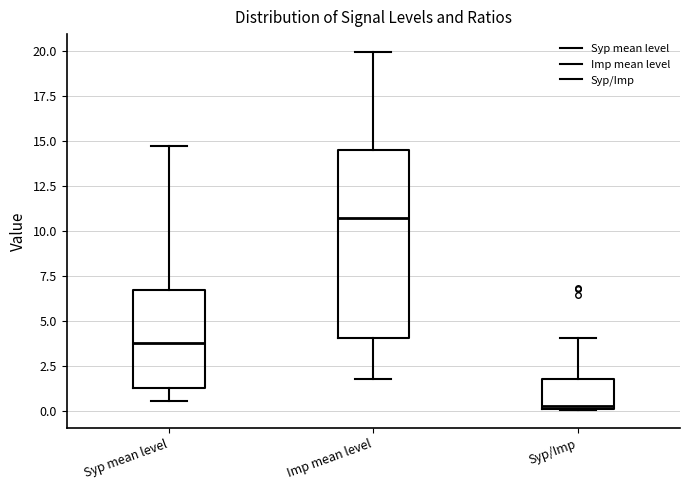

Where is the lower edge of the box for Imp mean level on the y-axis? The values are not printed on the chart, so give them approximately, as read against the axis.

4.0